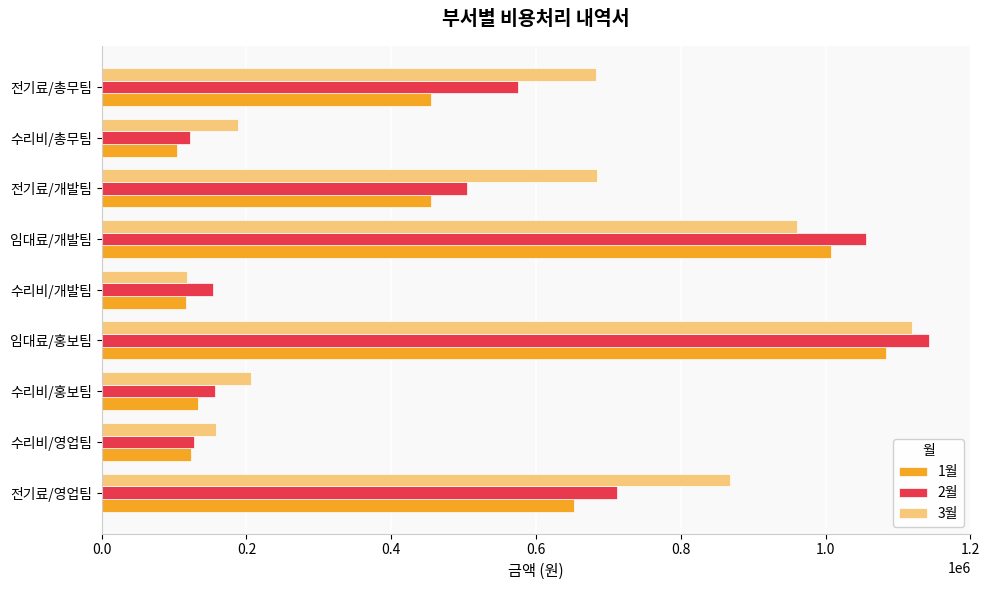

What is the greatest value displayed?

1143500